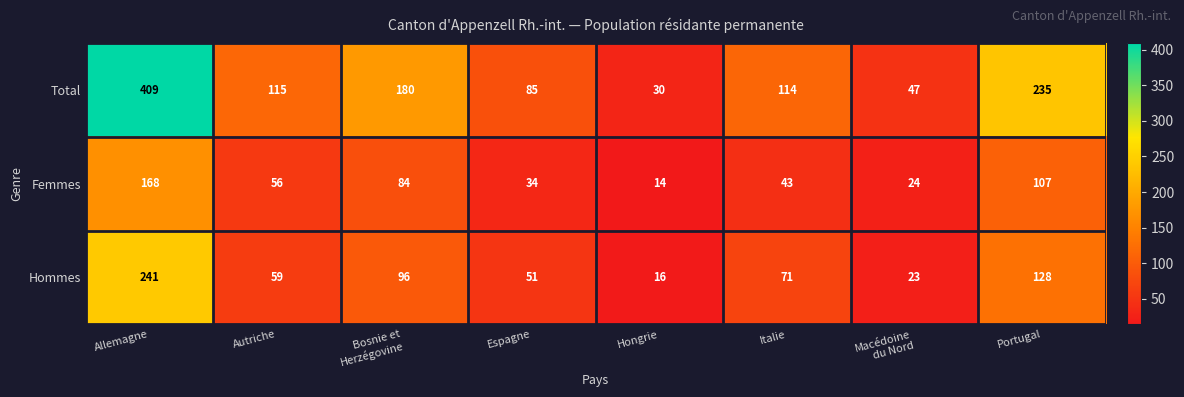

Reading left to right, transcribe all the data shown in this chart.

Total: 409	115	180	85	30	114	47	235
Femmes: 168	56	84	34	14	43	24	107
Hommes: 241	59	96	51	16	71	23	128